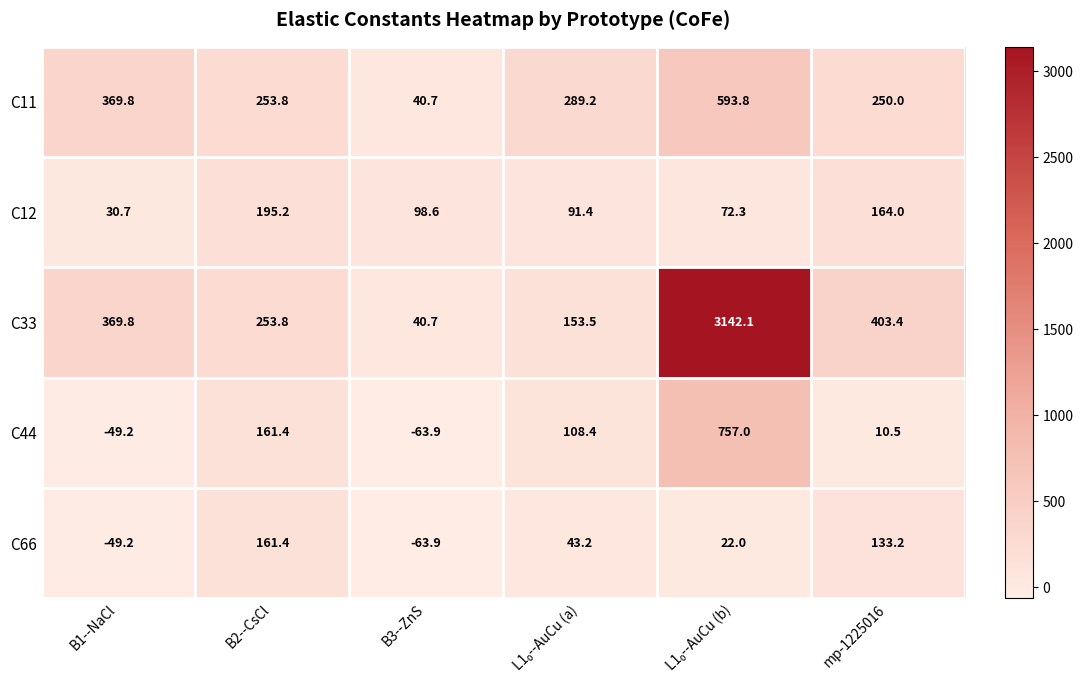

Rank the series by their maximum value, from lowest to highest.

C66, C12, C11, C44, C33